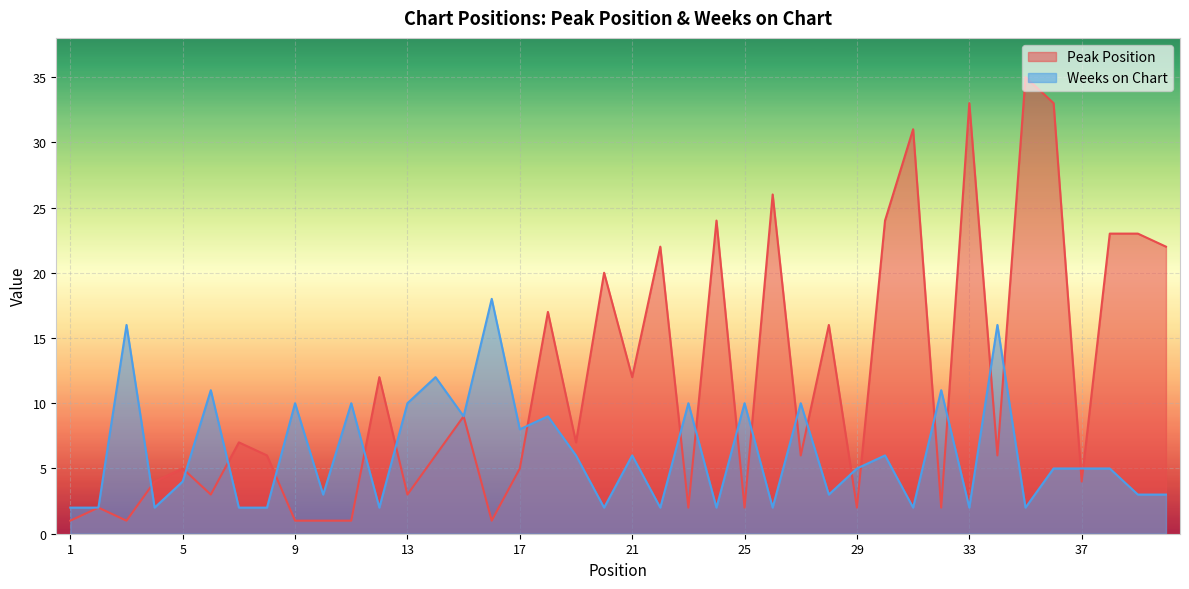

At which category is the sum across all series the highest?

36